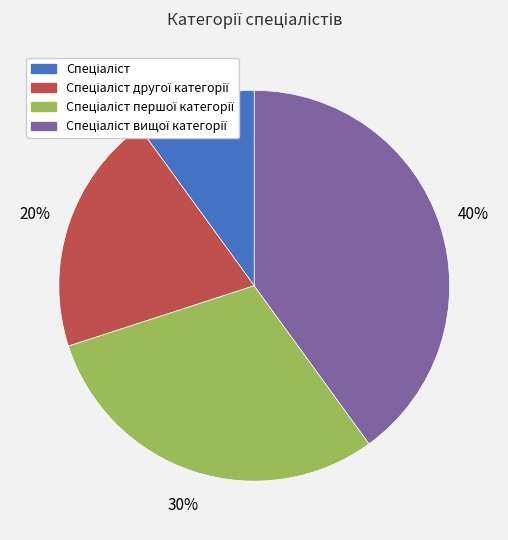

Is there a majority slice in this chart?

No